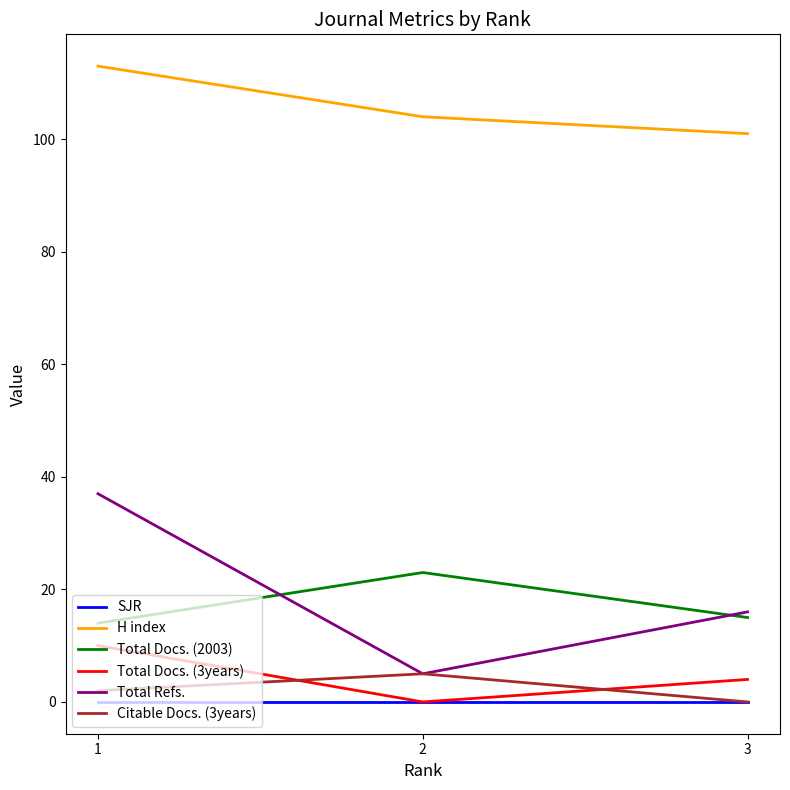

Which label corresponds to the largest value in the chart?

1